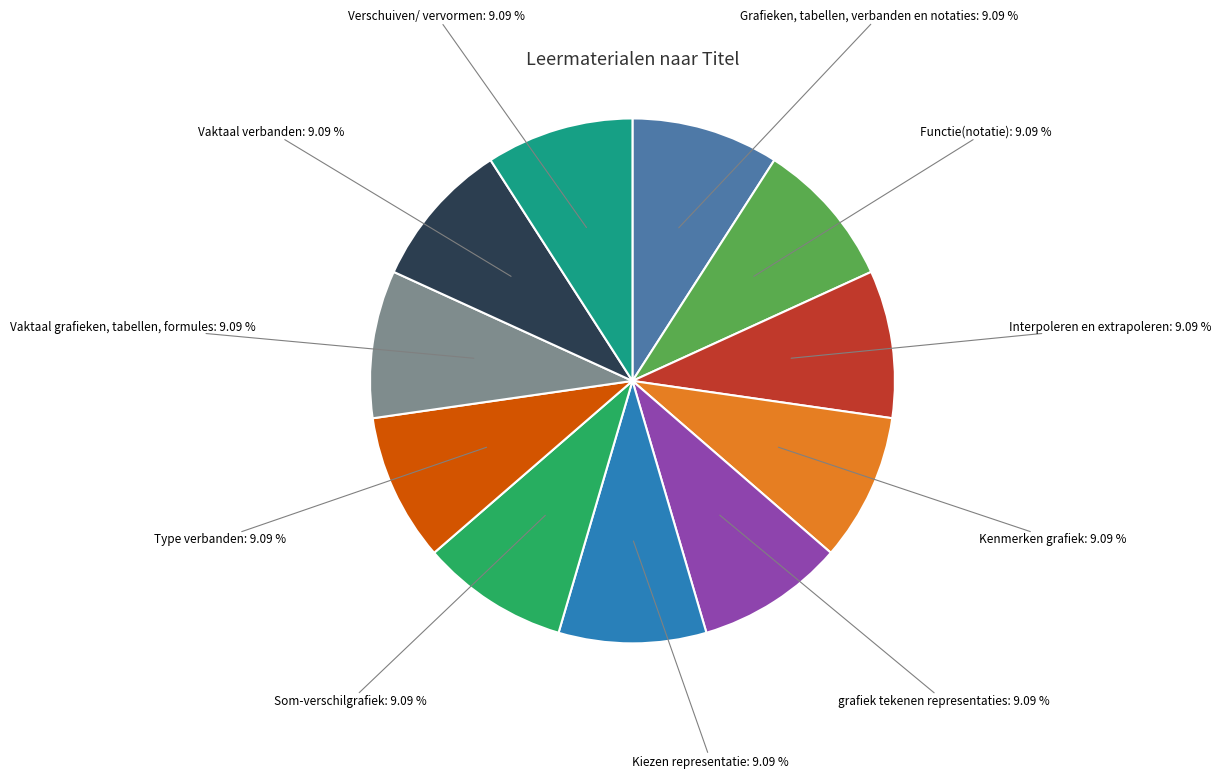

Does any single category account for the majority?

No